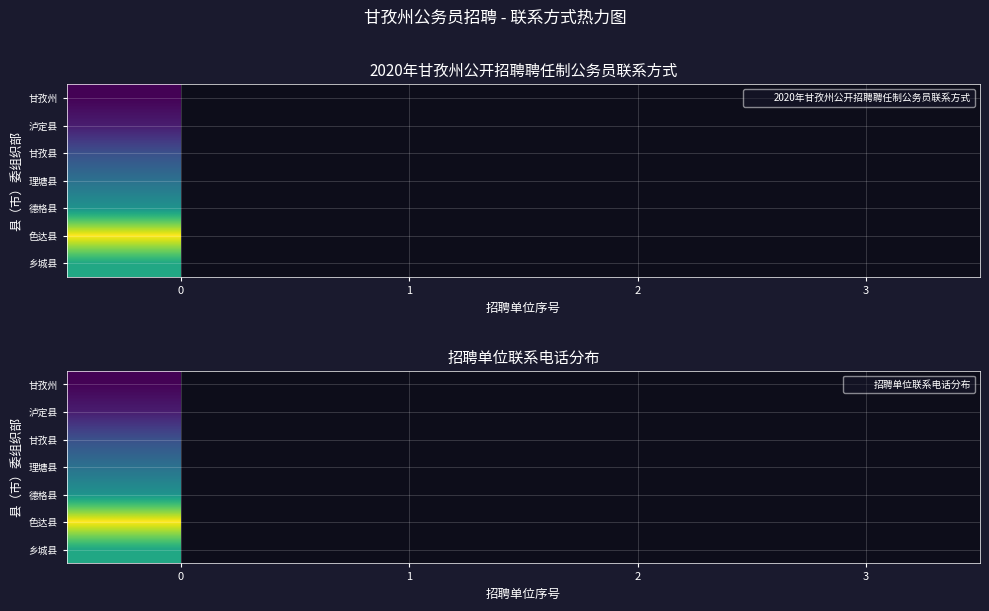

What is the smallest value displayed?

1078.0